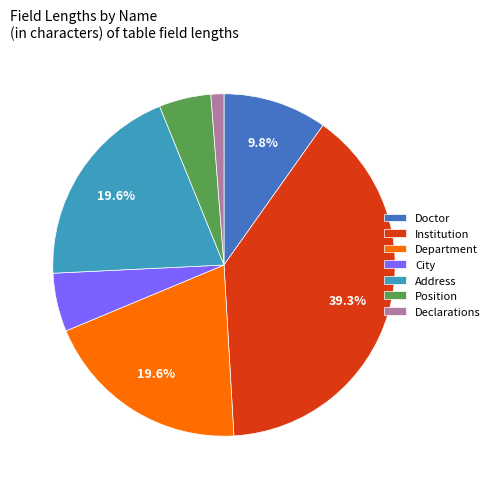

Does Department account for over 50% of the chart?

No